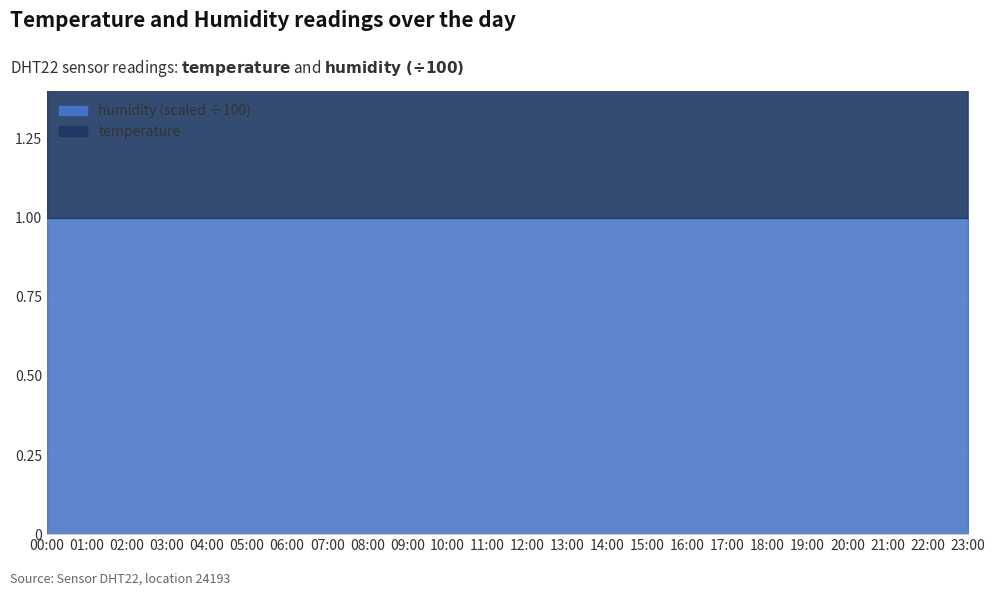

Where is humidity nearest to the value 99?

00:00